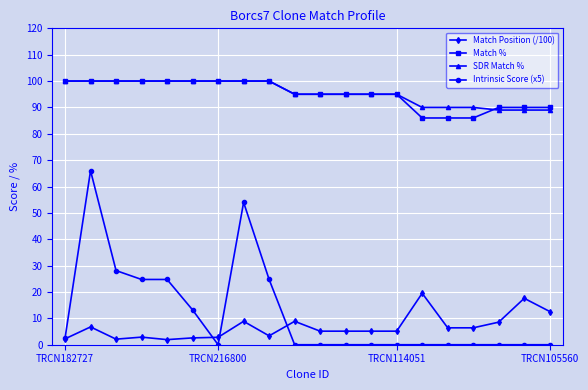

How many data points does each series have?

20